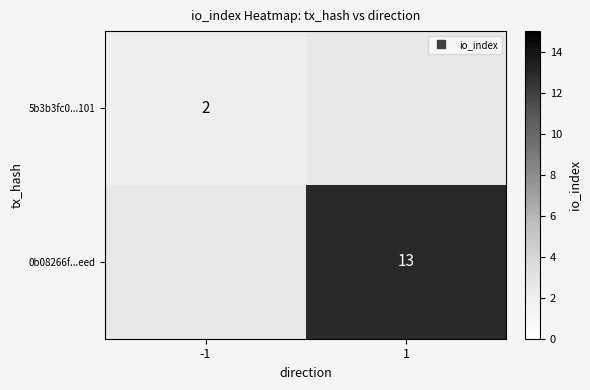

How many values in 0b08266f...eed are above zero?

1